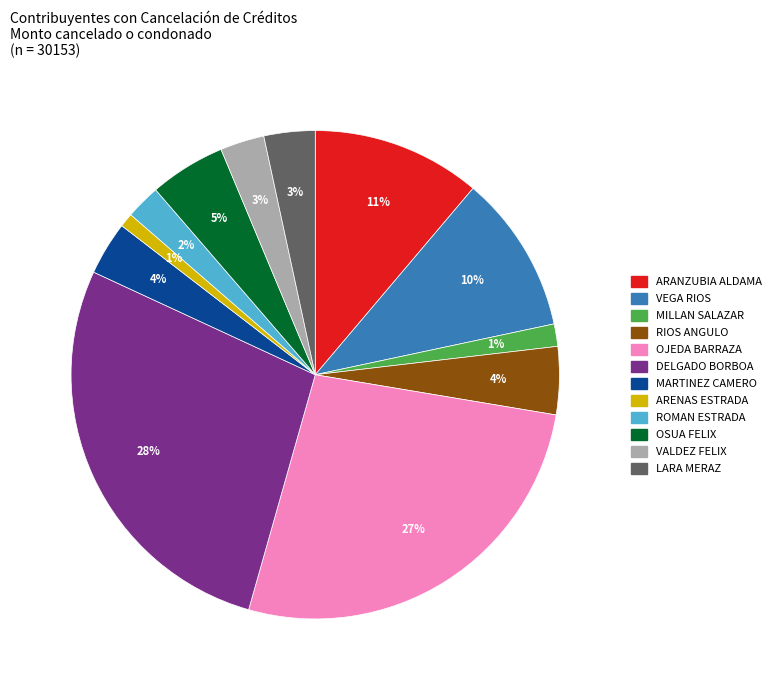

What is the ratio of the value at DELGADO BORBOA to the value at OJEDA BARRAZA?

1.0